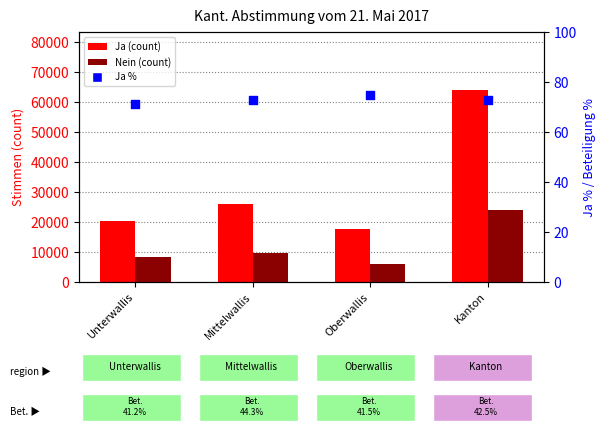

Is the value of Nein at Oberwallis greater than the value of Ja % at Unterwallis?

Yes